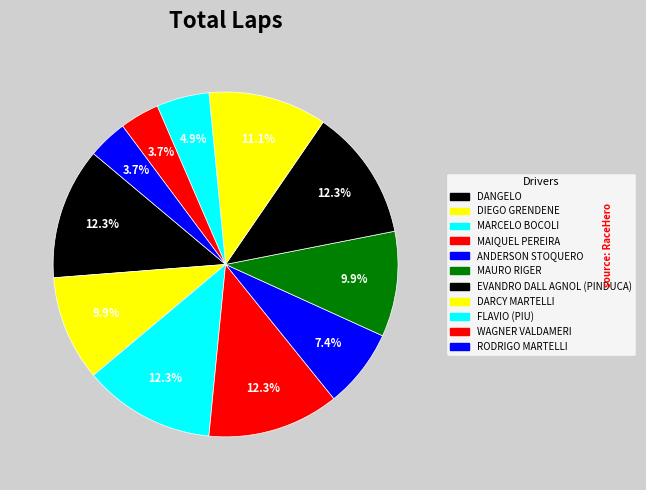

What portion of the pie excludes FLAVIO (PIU)?

95.1%